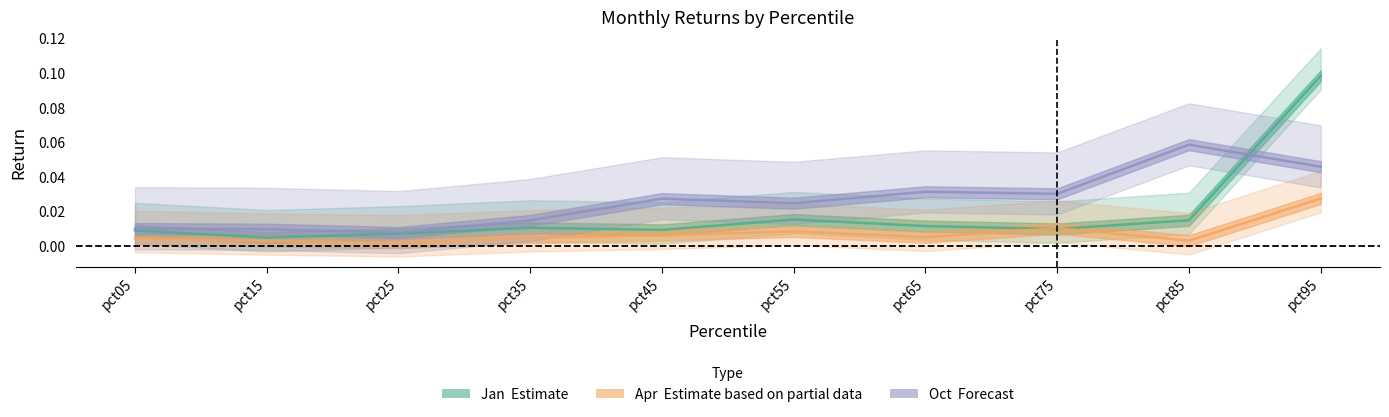

Between pct25 and pct55, which series saw the biggest shift?

Oct (Forecast)